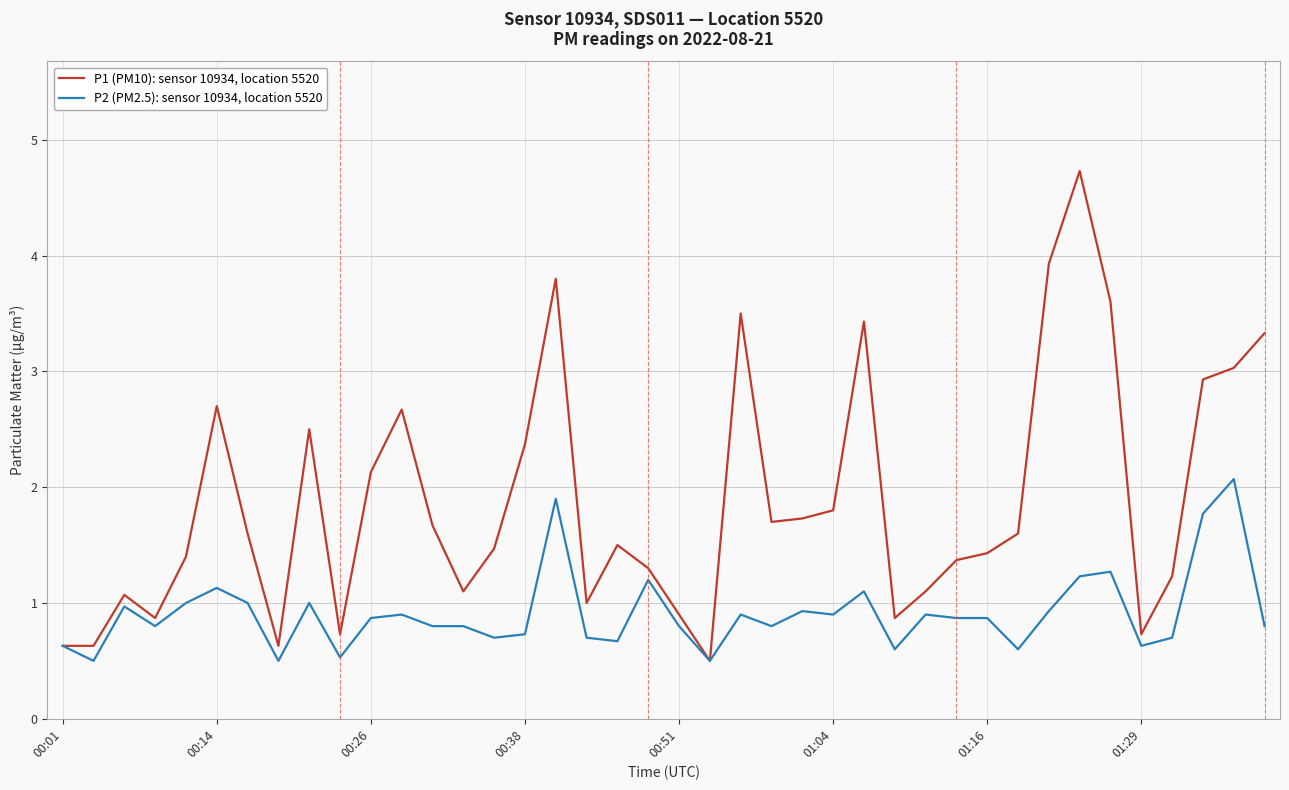

What is the difference between the second highest and minimum values in the P2 (PM2.5): sensor 10934, location 5520 series?

1.4